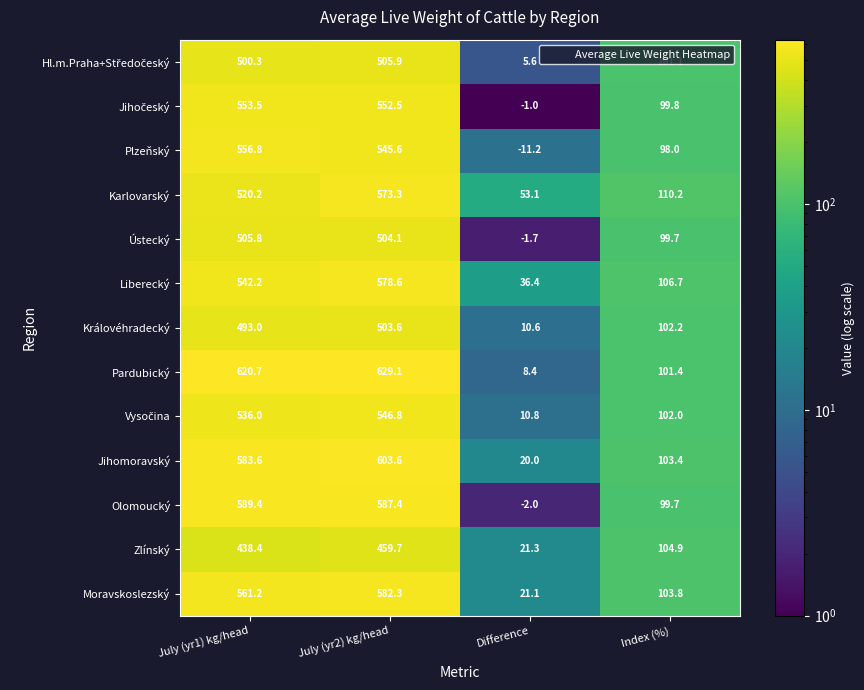

What is the approximate value of Moravskoslezský at Difference?

21.1